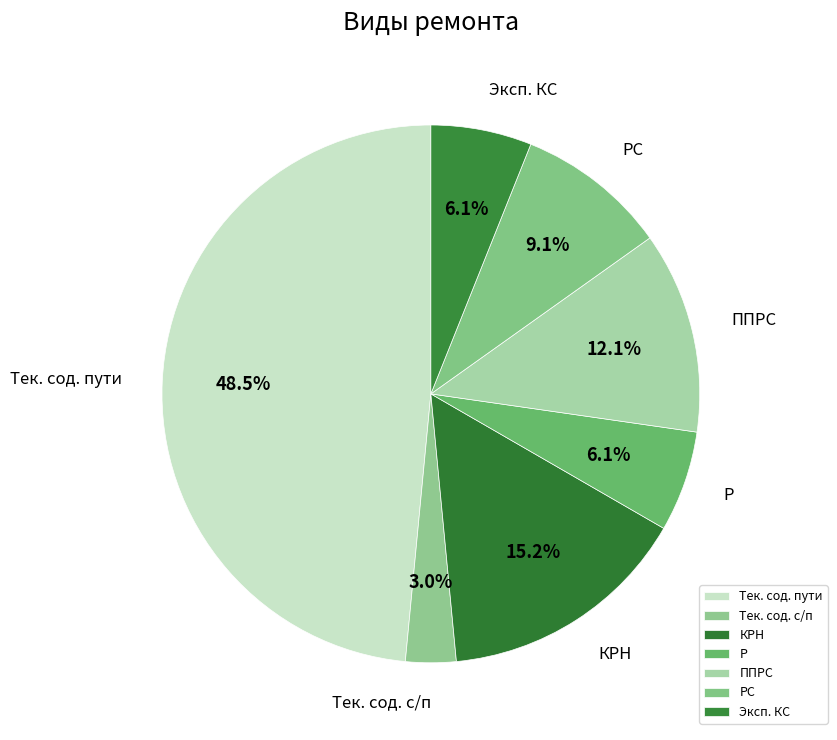

Count the number of slices in the pie.

7